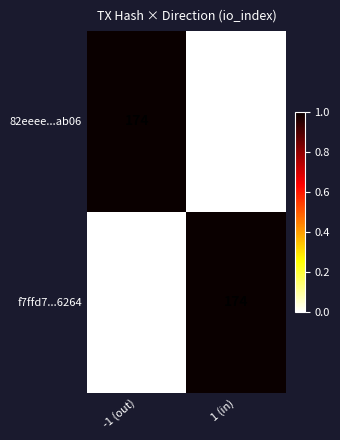

What is the approximate value of f7ffd7...6264 at 1 (in), to the nearest 50?

150